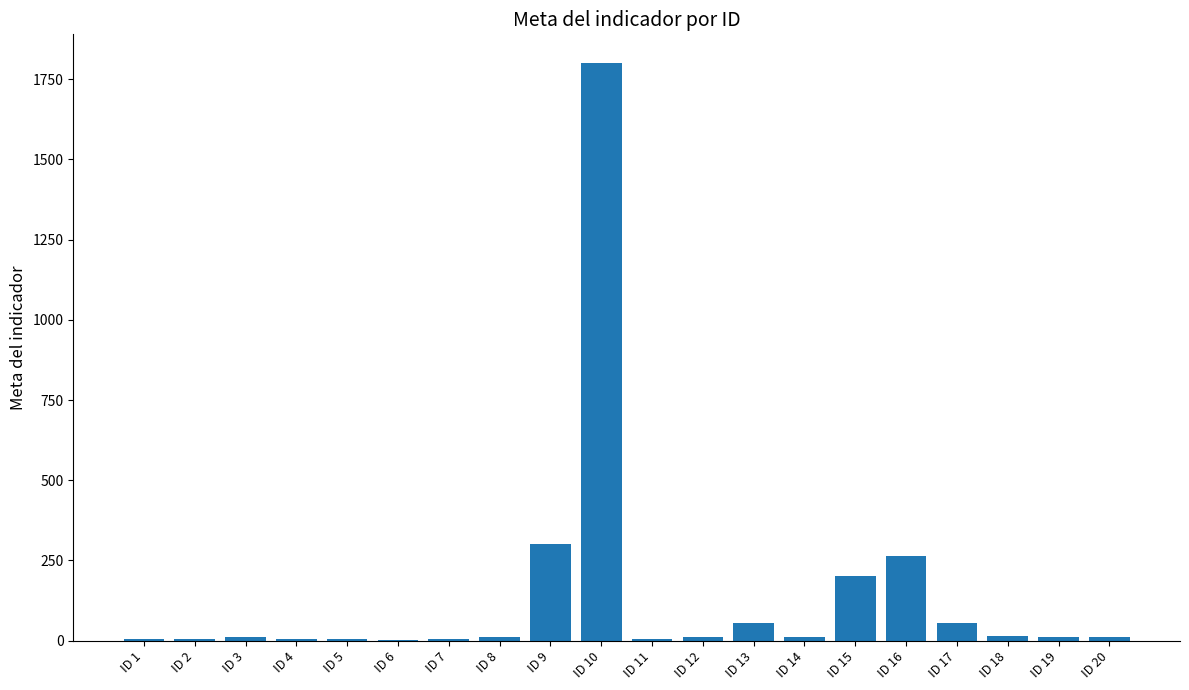

What is the maximum value shown in the chart?

1800